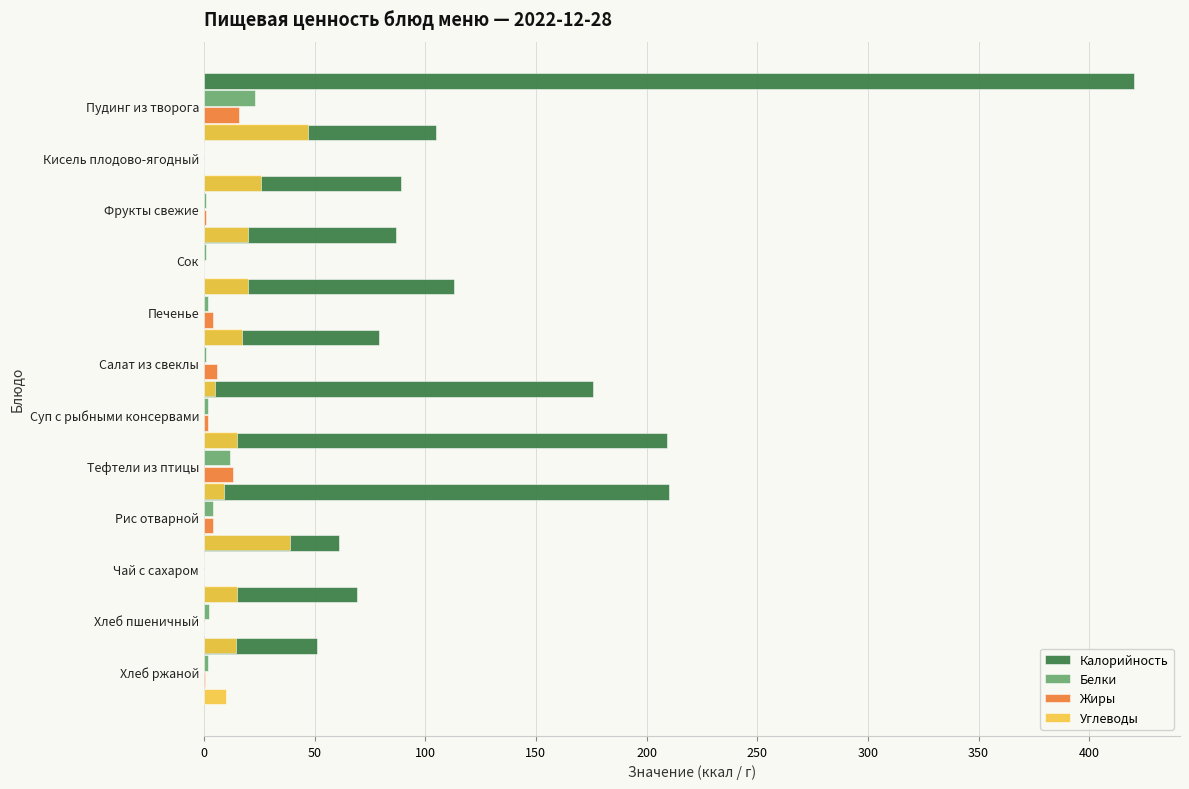

Reading left to right, what are all the values shown in this chart?

Калорийность: 420.0	105.0	89.0	87.0	113.0	79.0	176.0	209.0	210.0	61.0	69.2	51.2
Белки: 23.0	0.0	1.0	1.0	2.0	1.0	2.0	12.0	4.0	0.0	2.3	2.0
Жиры: 16.0	0.0	1.0	0.0	4.0	6.0	2.0	13.0	4.0	0.0	0.2	0.4
Углеводы: 47.0	26.0	20.0	20.0	17.0	5.0	15.0	9.0	39.0	15.0	14.5	10.0